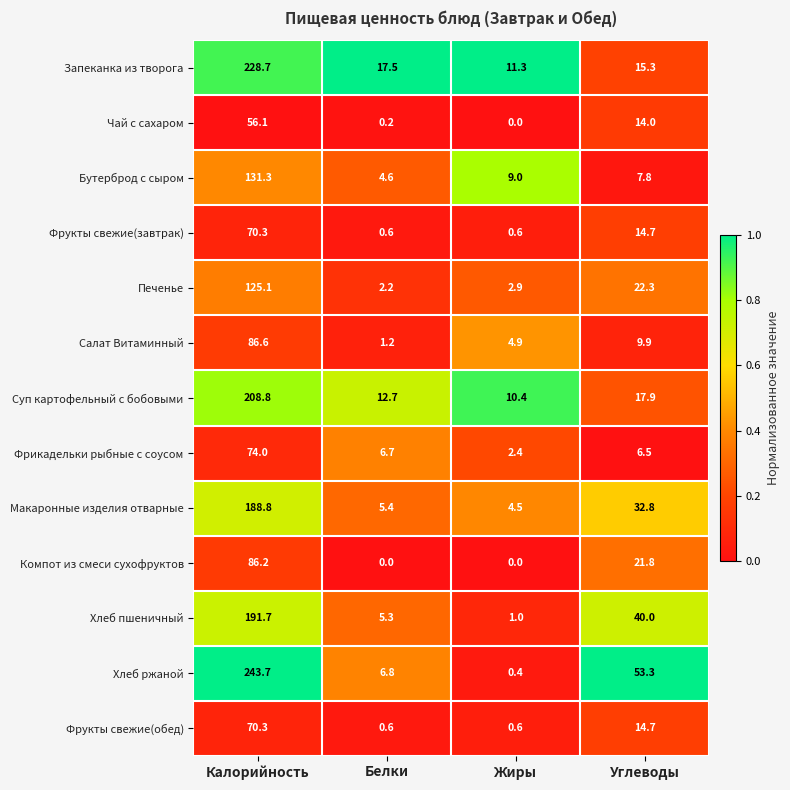

List the labels in order of Хлеб ржаной value, smallest first.

Жиры, Белки, Углеводы, Калорийность